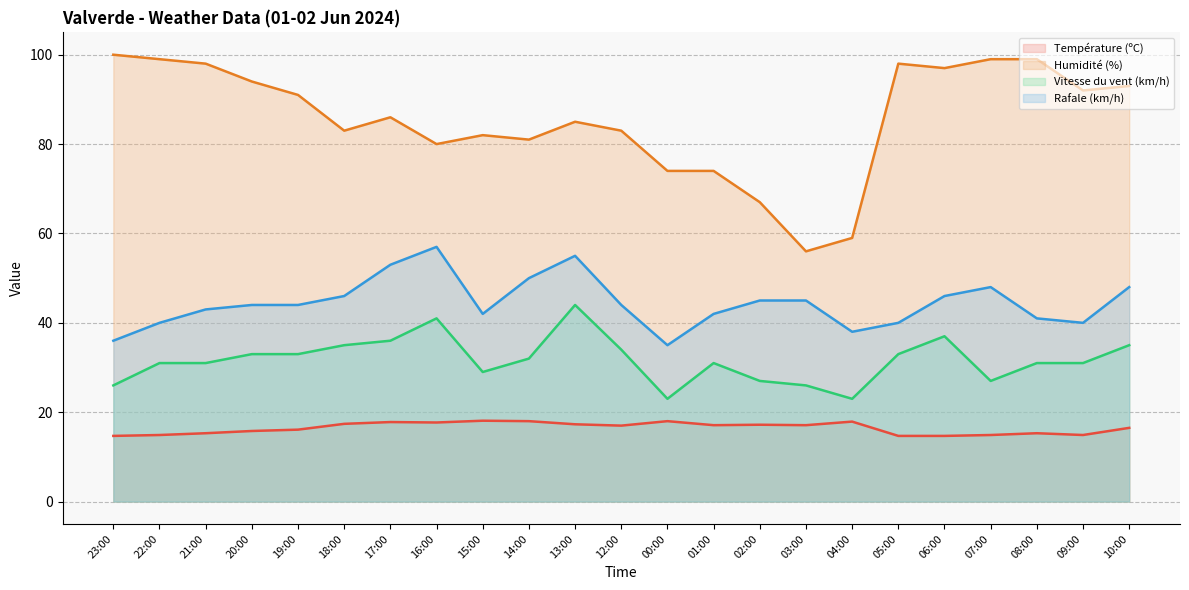

What is the maximum value shown in the chart?

100.0